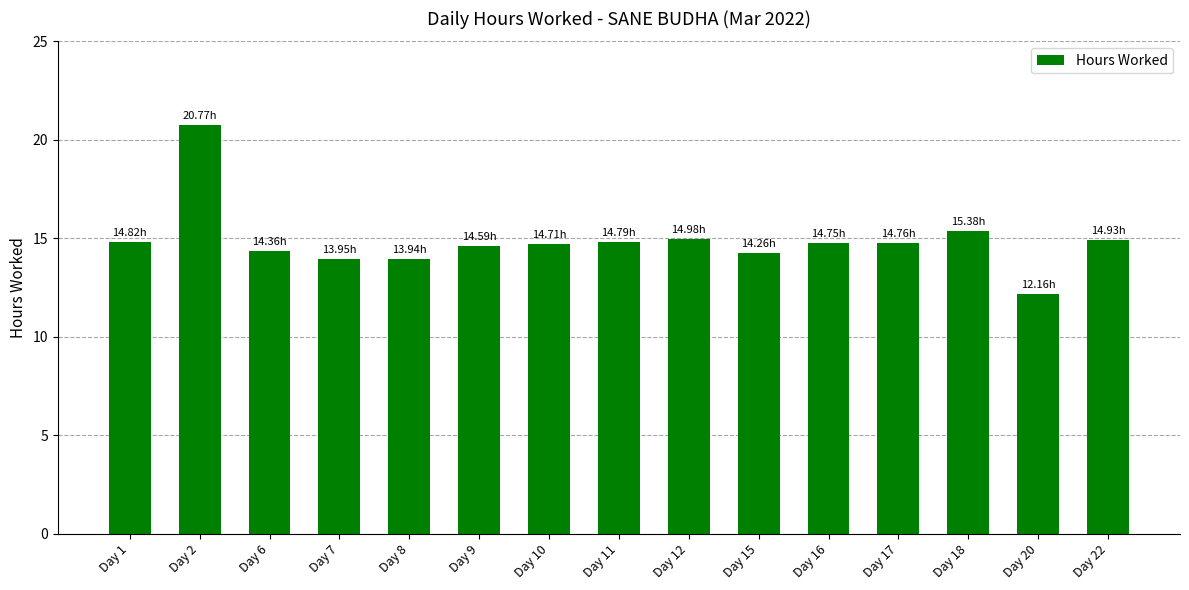

What is the change in value from Day 2 to Day 7?

-6.8